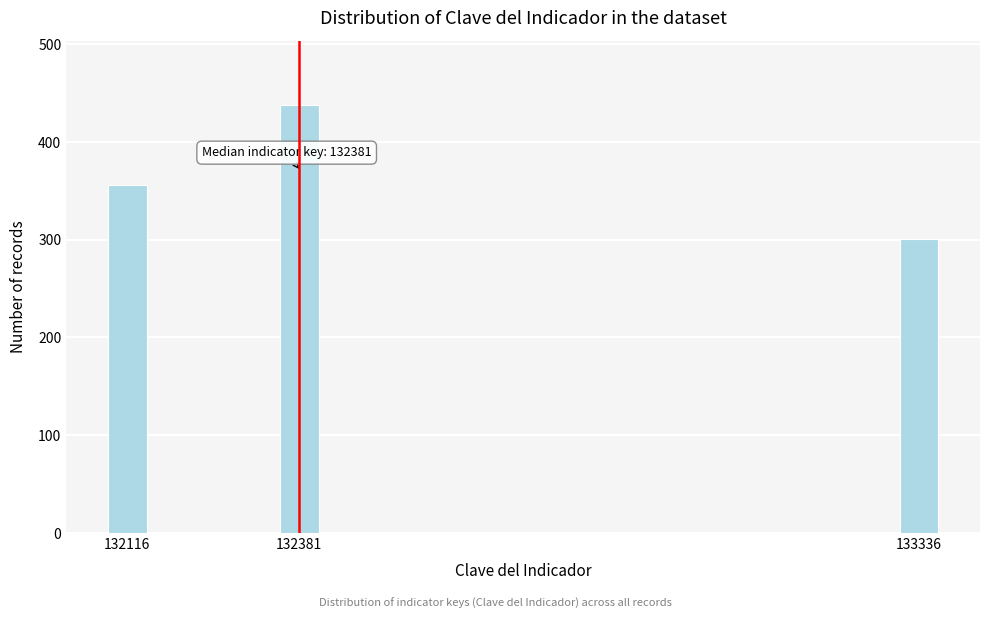

Reading left to right, transcribe all the data shown in this chart.

132116=356	132381=438	133336=301